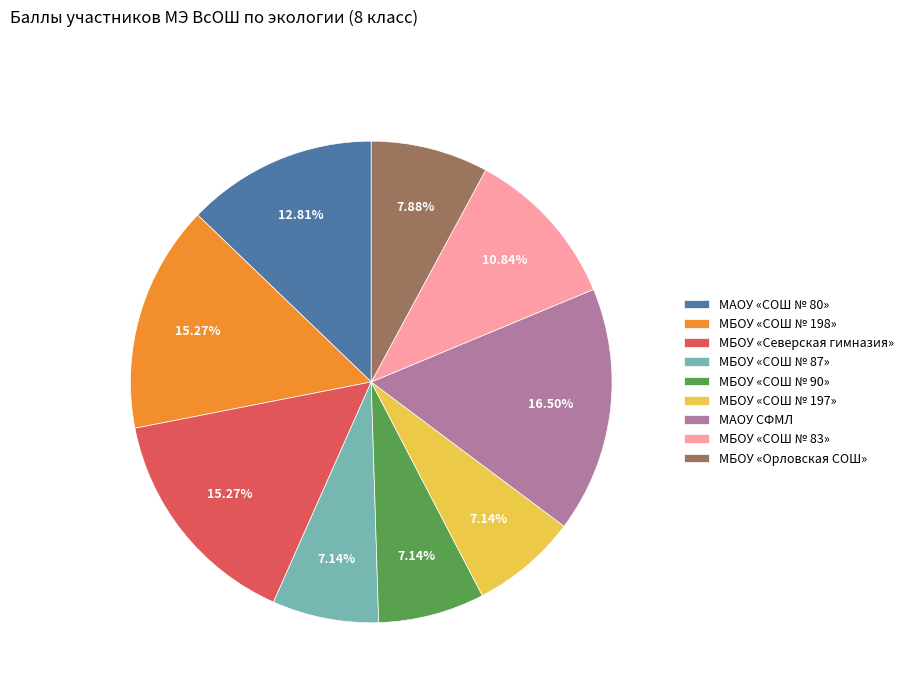

Does any single category account for the majority?

No